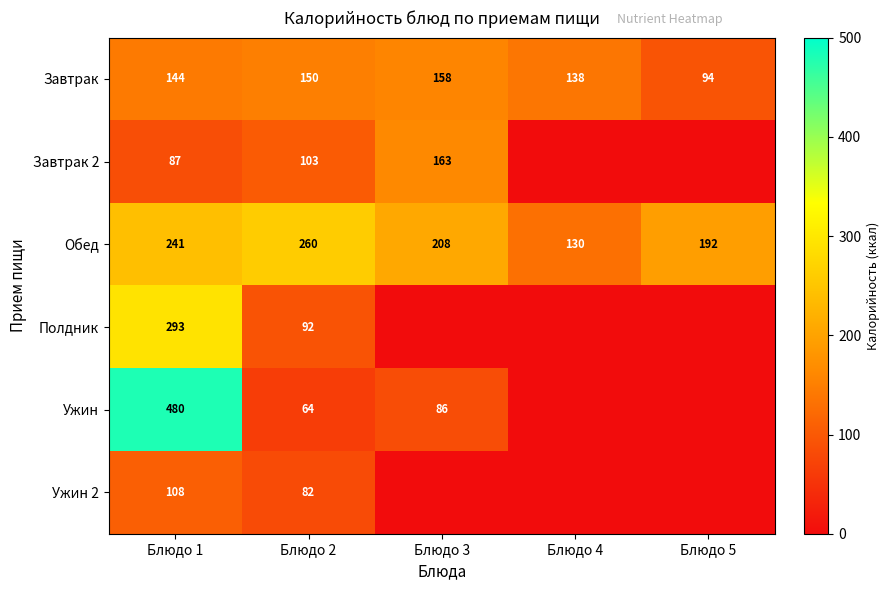

The value of Полдник at Блюдо 1 is 390. True or false?

False